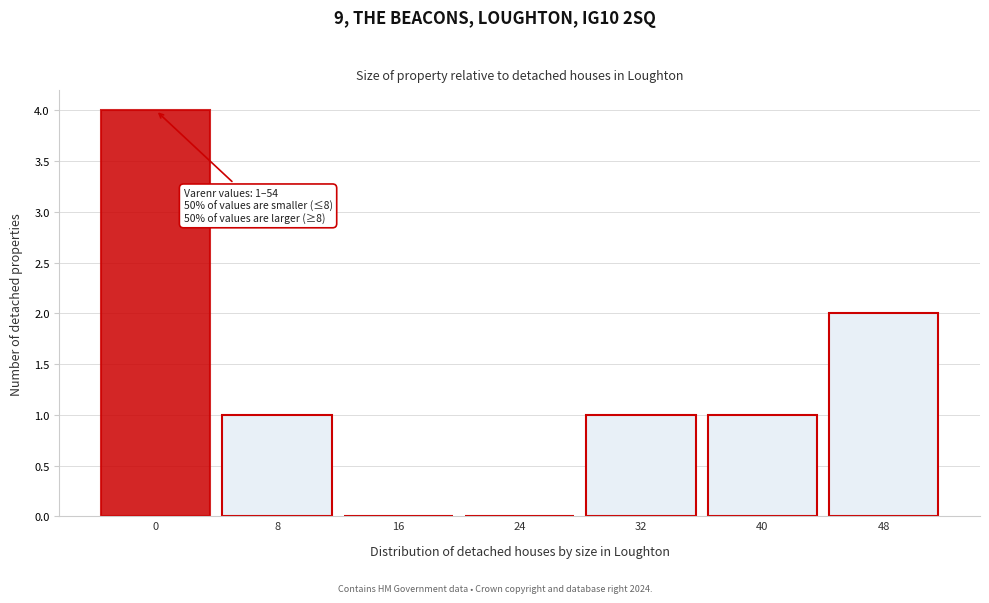

Reading right to left, what are all the values shown in this chart?

48=2	40=1	32=1	24=0	16=0	8=1	0=4